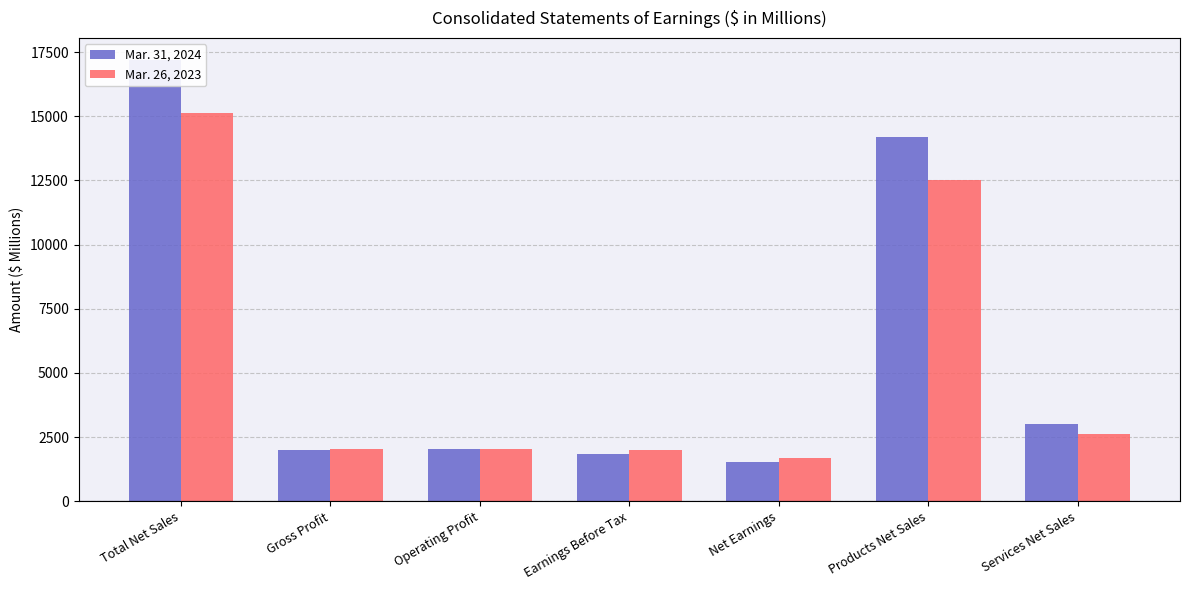

What is the label of the 1st bar from the left?

Total Net Sales